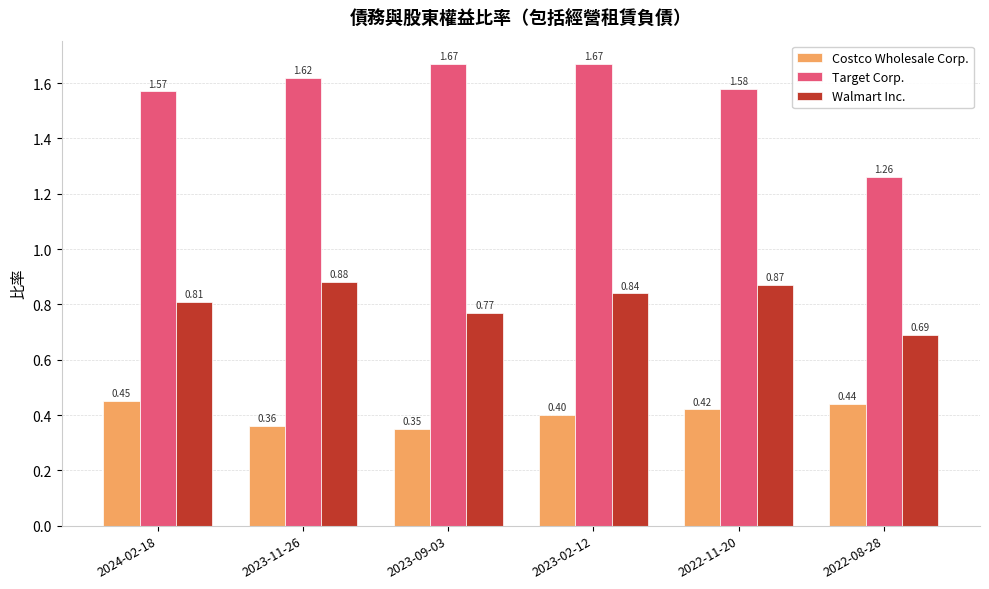

Count the number of categories in the chart.

6